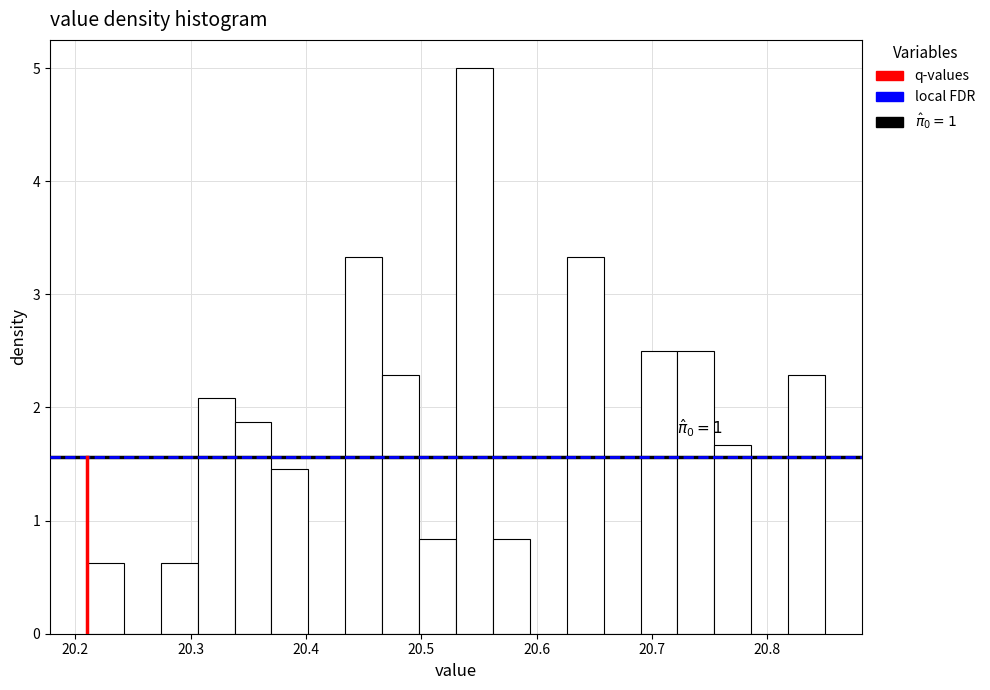

Around what value on the x-axis is the tallest bar? Give the approximate position of its centre, as read against the axis.

20.55